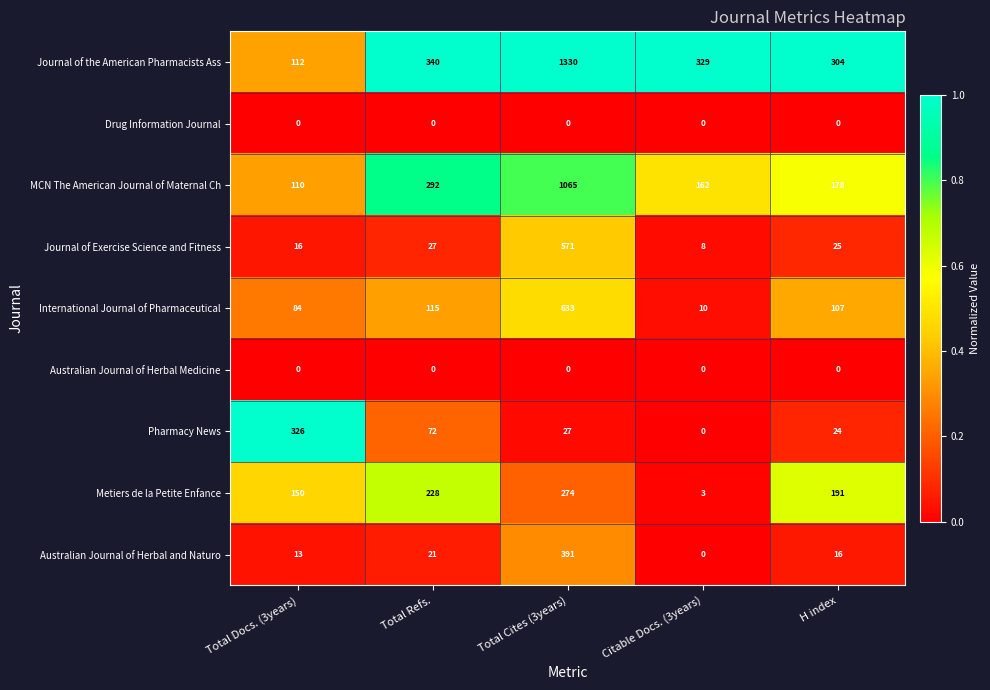

True or false: MCN The American Journal of Maternal Ch has a value of 292 at Total Refs..

True